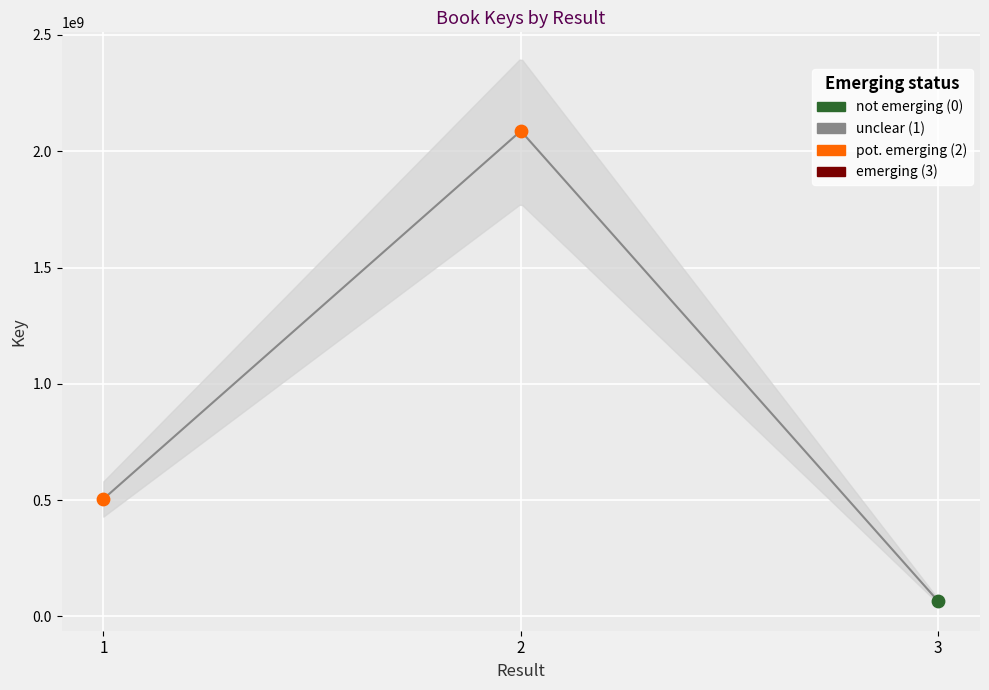

What is the change in value from 1 to 2?

+1582986590